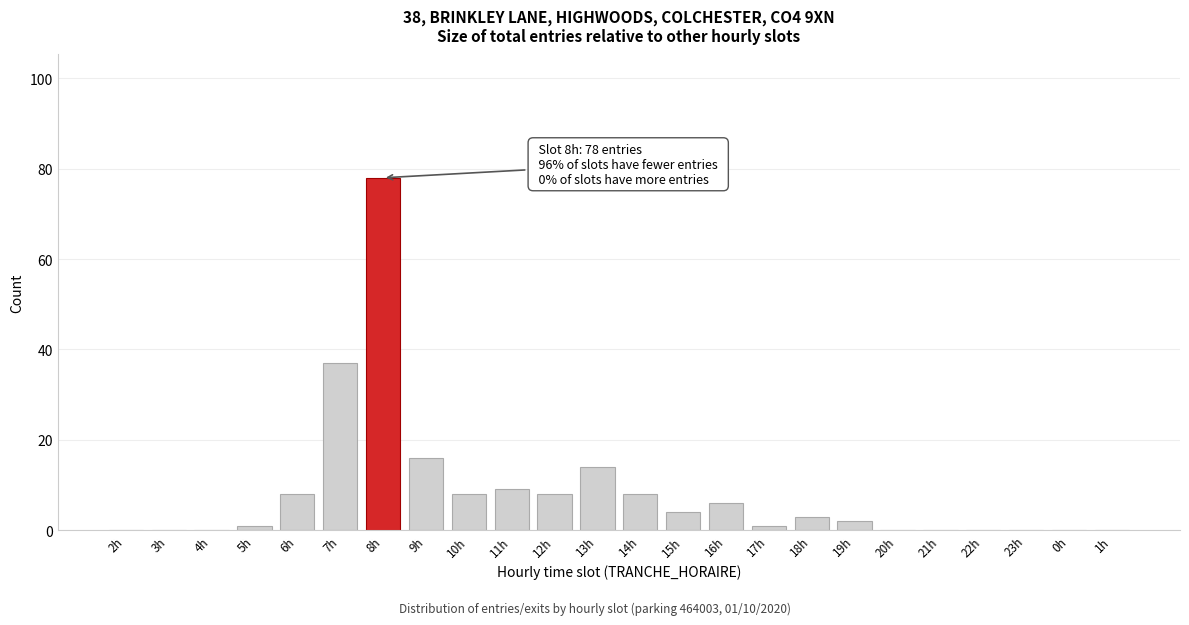

Reading left to right, extract all data points from this chart.

2h=0	3h=0	4h=0	5h=1	6h=8	7h=37	8h=78	9h=16	10h=8	11h=9	12h=8	13h=14	14h=8	15h=4	16h=6	17h=1	18h=3	19h=2	20h=0	21h=0	22h=0	23h=0	0h=0	1h=0